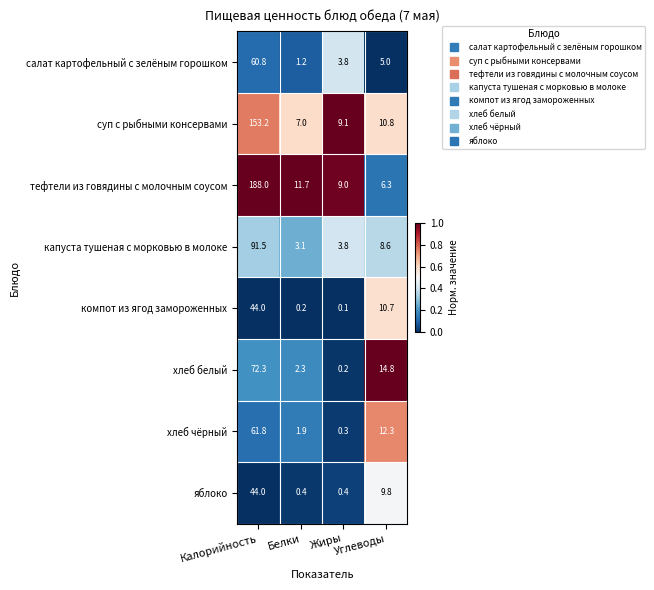

What is the maximum value shown in the chart?

188.0